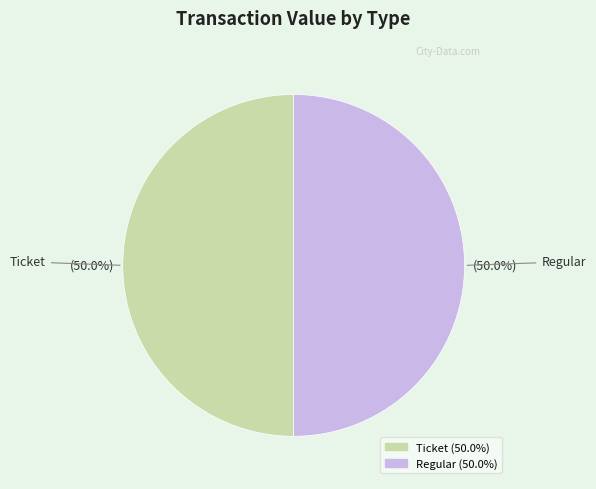

To the nearest percent, what is the average slice percentage?

50%